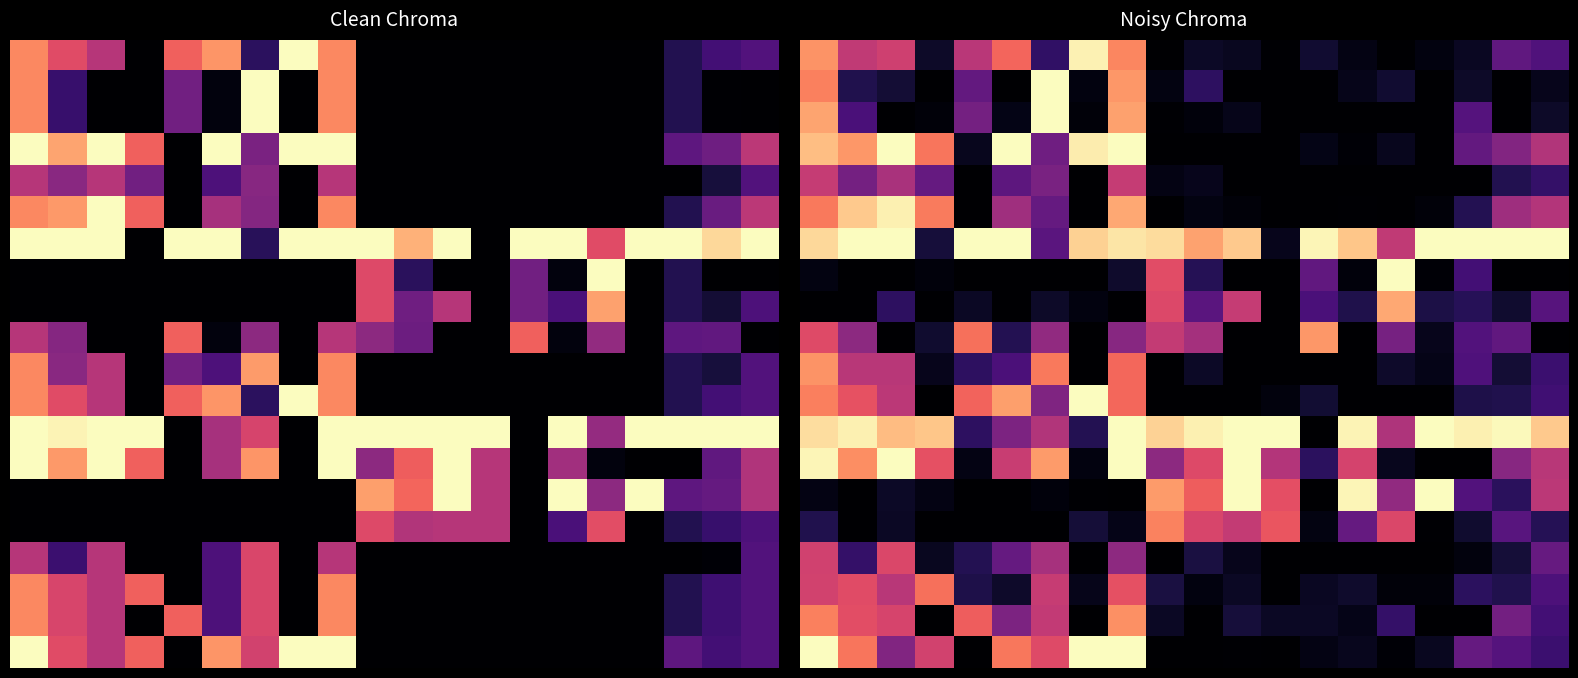

Which has a higher value, 1 or 13?

1